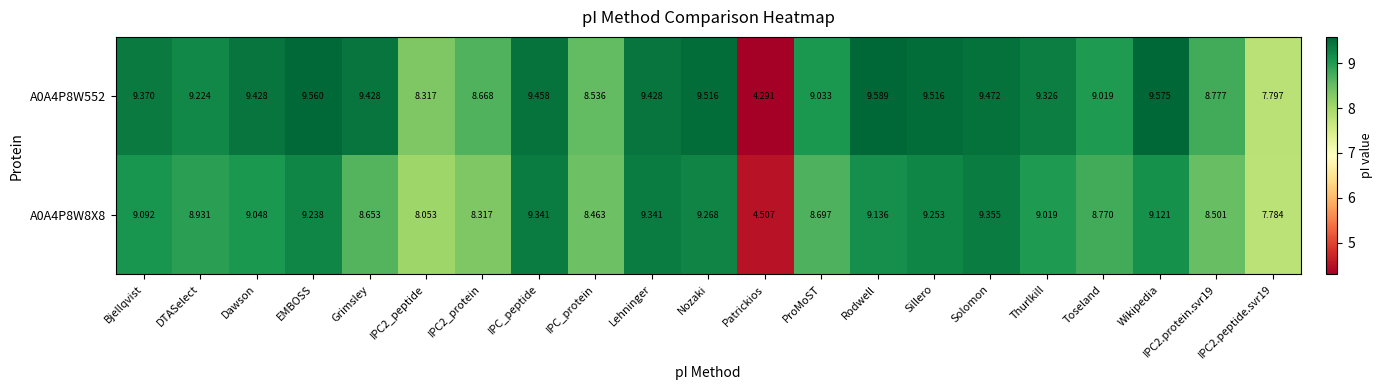

At which category does the chart reach its peak across all series?

Rodwell